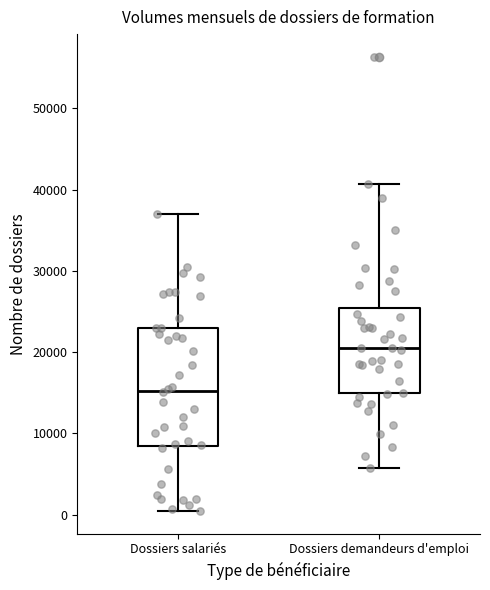

Which box has the highest median line?

Dossiers demandeurs d'emploi